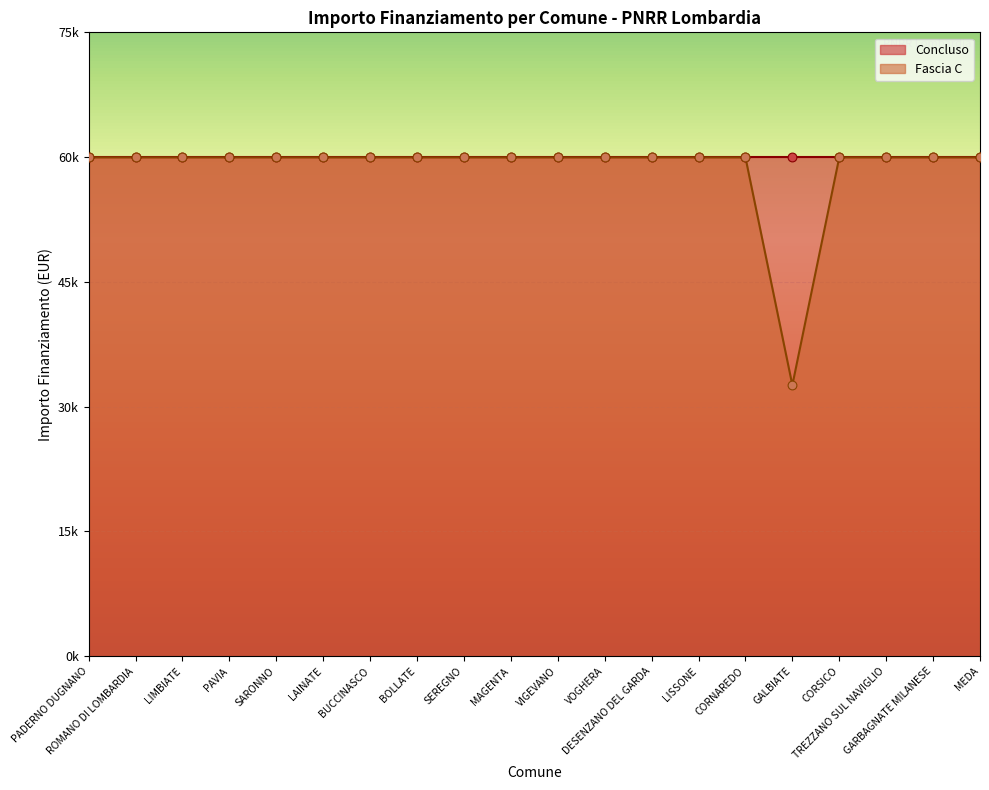

Between GALBIATE and MAGENTA, which is larger?

MAGENTA